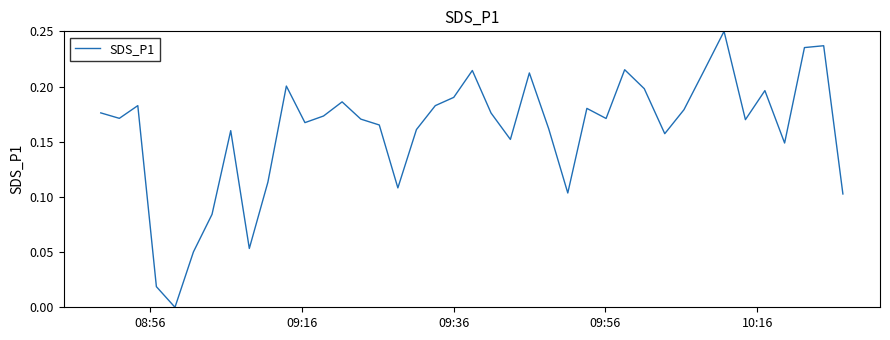

How many lines are shown in the chart?

1